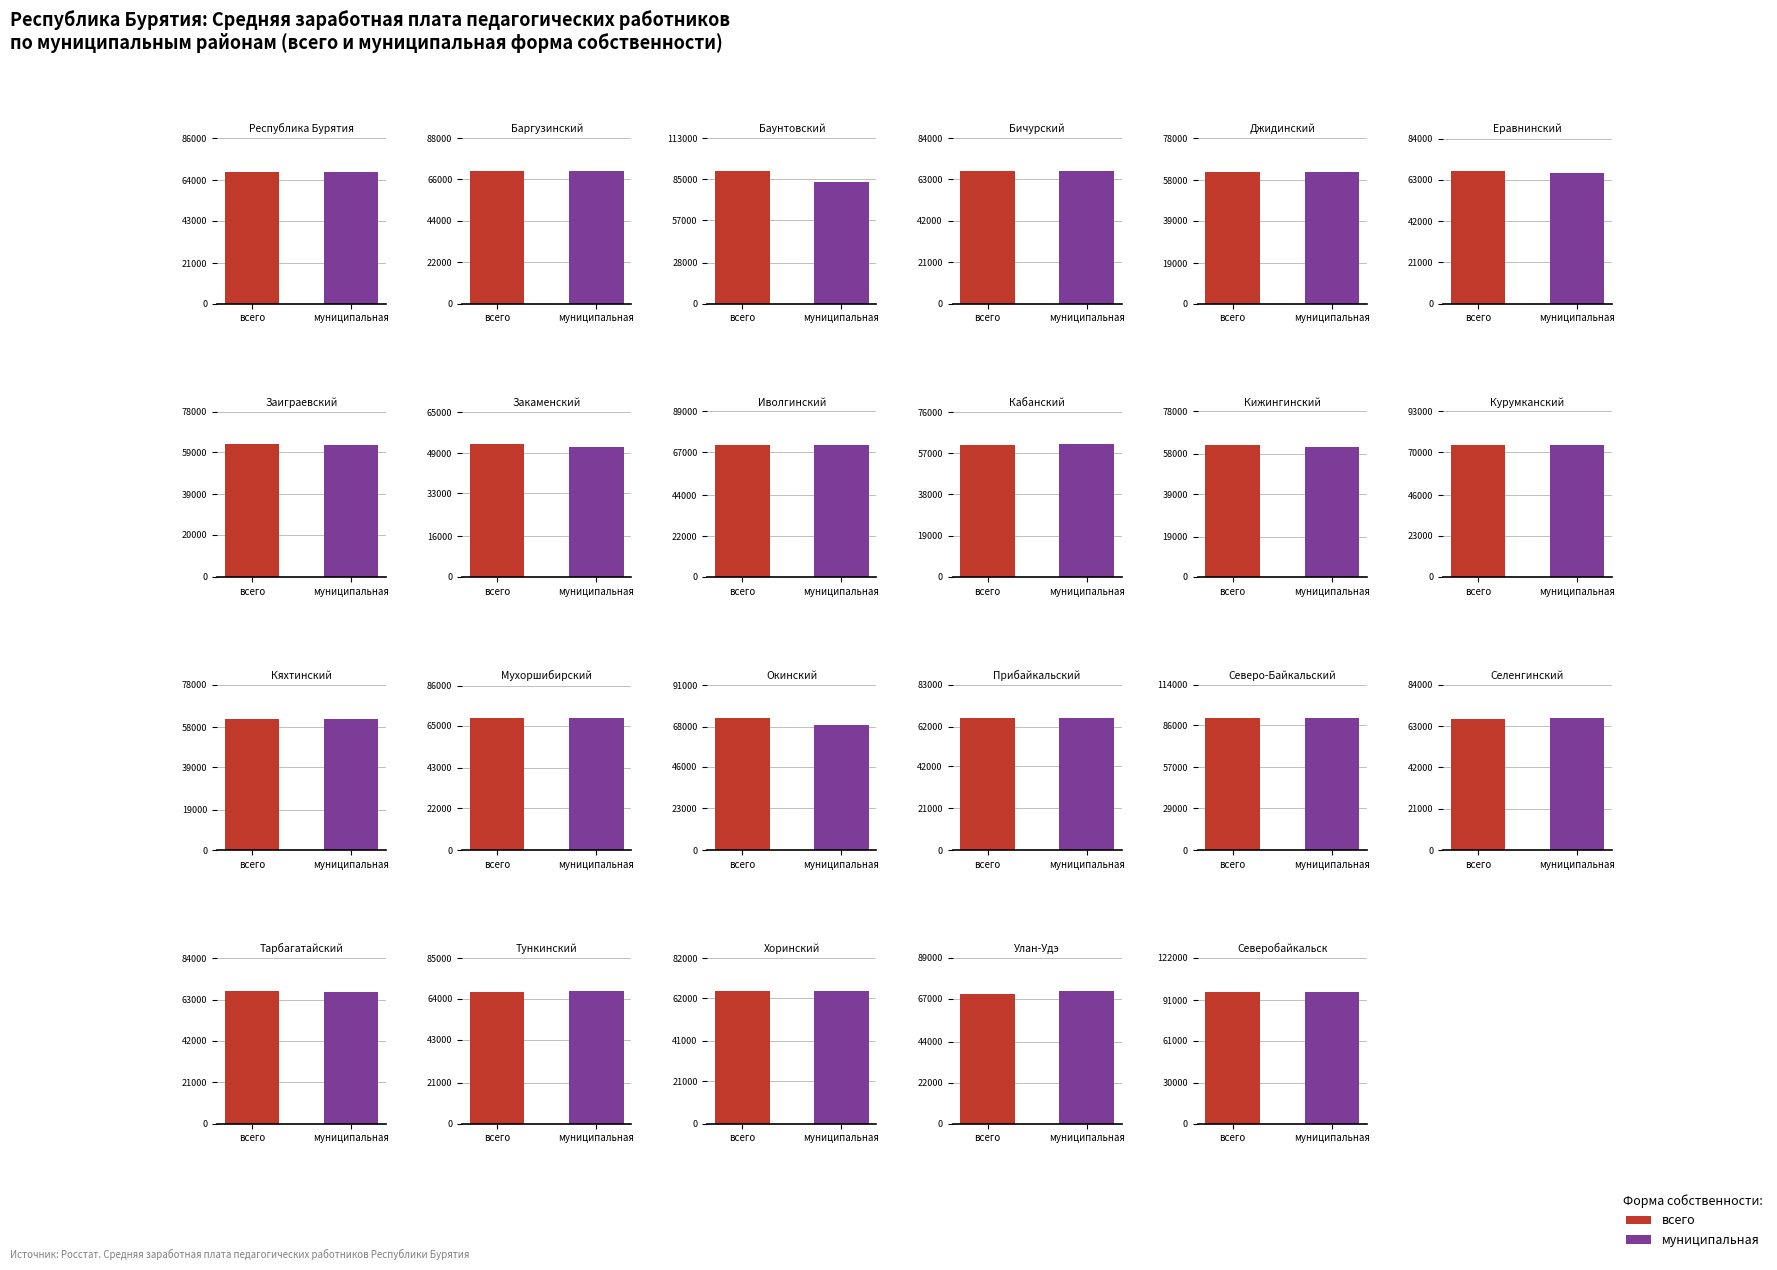

What value does the муниципальная series have at 8?

71054.2